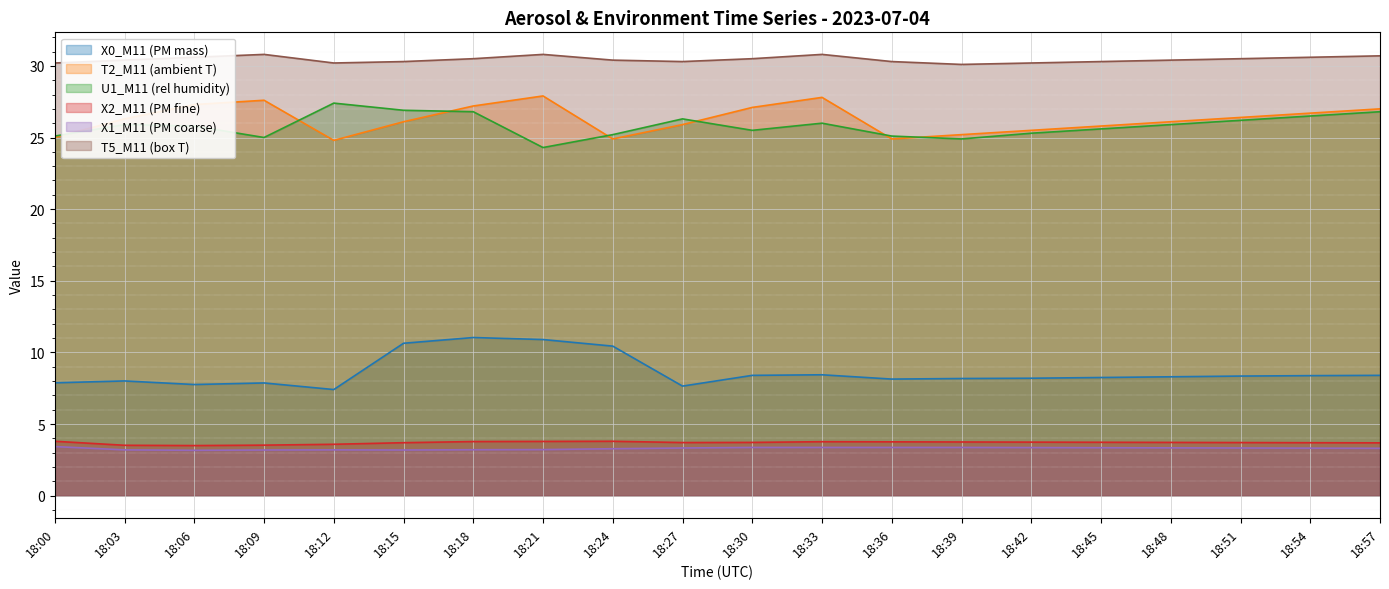

In X0_M11 (PM mass), how many points are lower than both neighbors (excluding endpoints)?

4